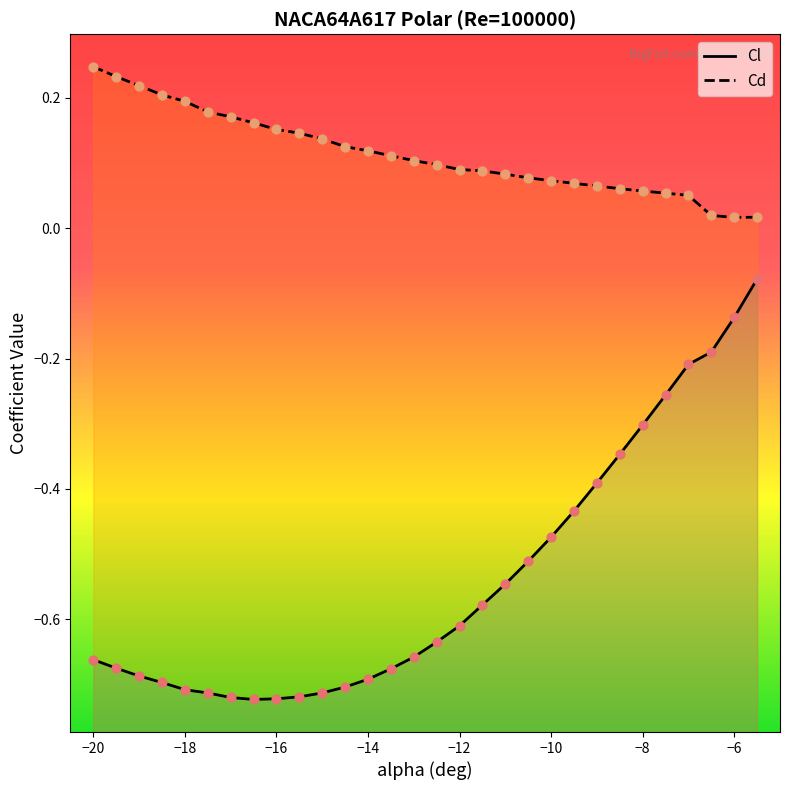

Which series has the largest total across all categories?

Cd